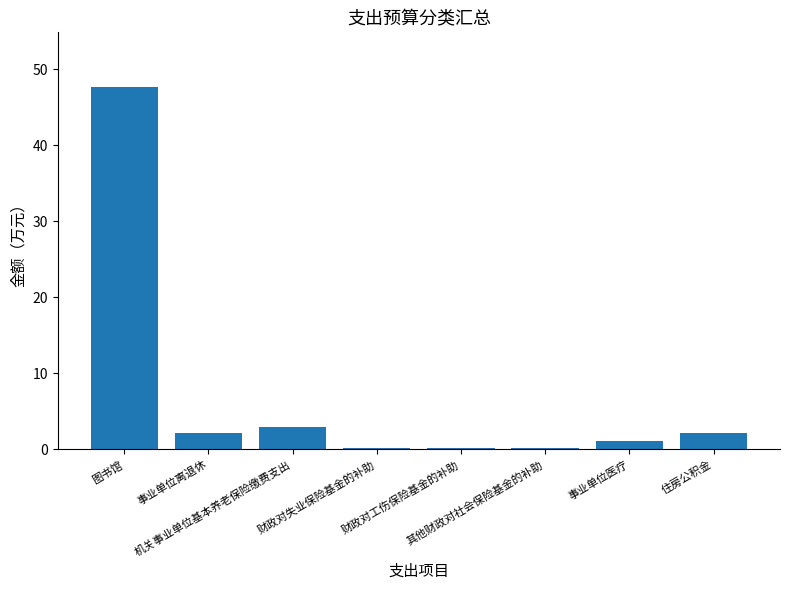

Between 事业单位离退休 and 财政对失业保险基金的补助, which is larger?

事业单位离退休